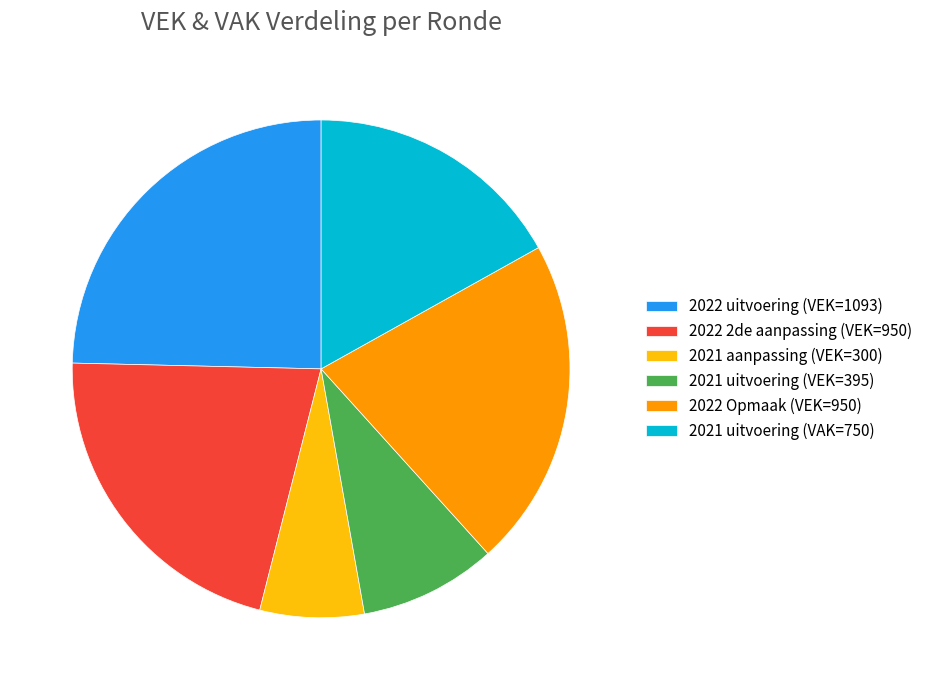

What is the ratio of the value at 2022 2de aanpassing (VEK=950) to the value at 2022 Opmaak (VEK=950)?

1.0